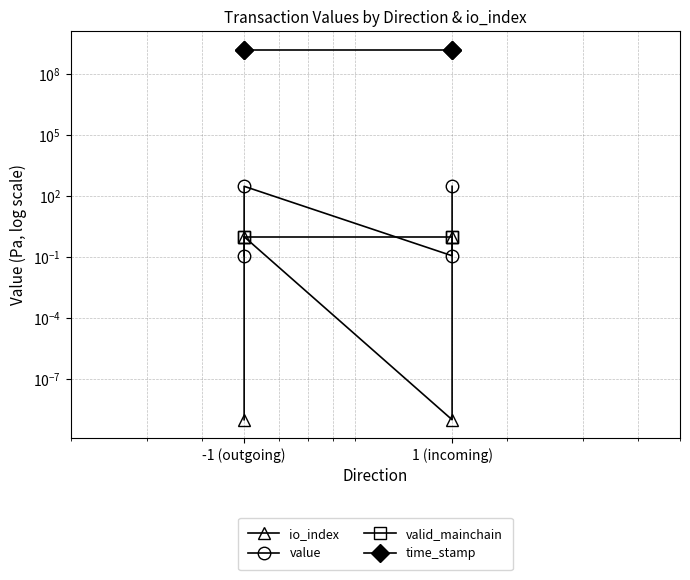

What is the average value of the io_index series?

0.5